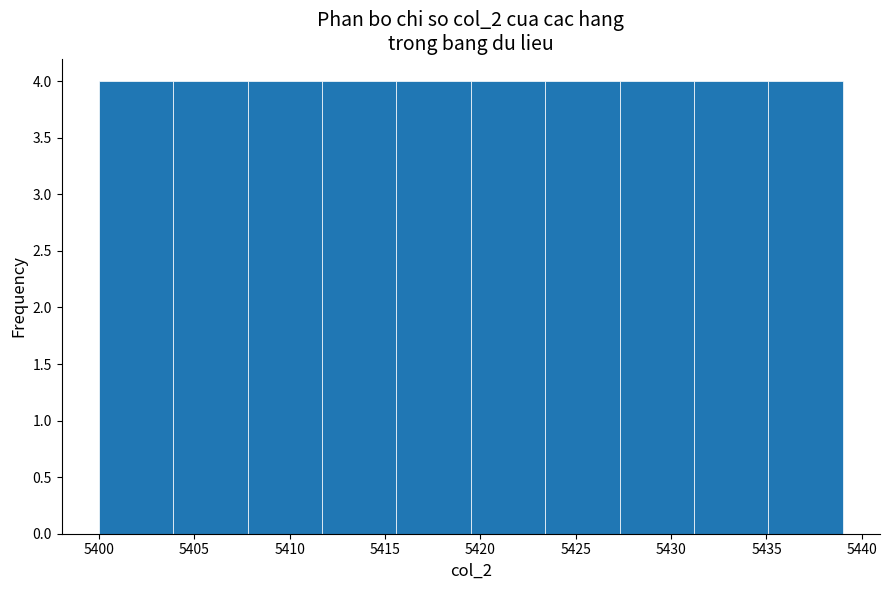

Reading left to right, list every bar in this chart as the range it spans on the x-axis followed by its height. Neither the bar edges nor the heights are printed on the chart, so give them approximately, as read against the axes.

5400.0 to 5403.9: 4
5403.9 to 5407.8: 4
5407.8 to 5411.7: 4
5411.7 to 5415.6: 4
5415.6 to 5419.5: 4
5419.5 to 5423.4: 4
5423.4 to 5427.3: 4
5427.3 to 5431.2: 4
5431.2 to 5435.1: 4
5435.1 to 5439.0: 4